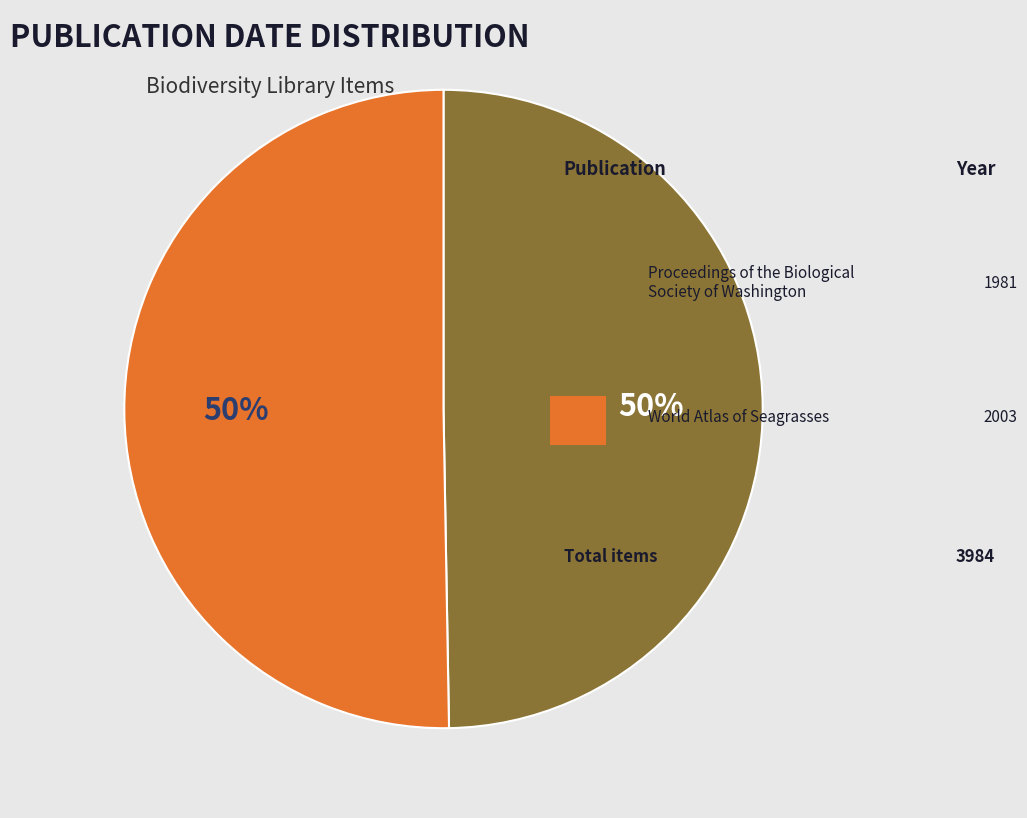

To the nearest percent, what is the average slice percentage?

50%